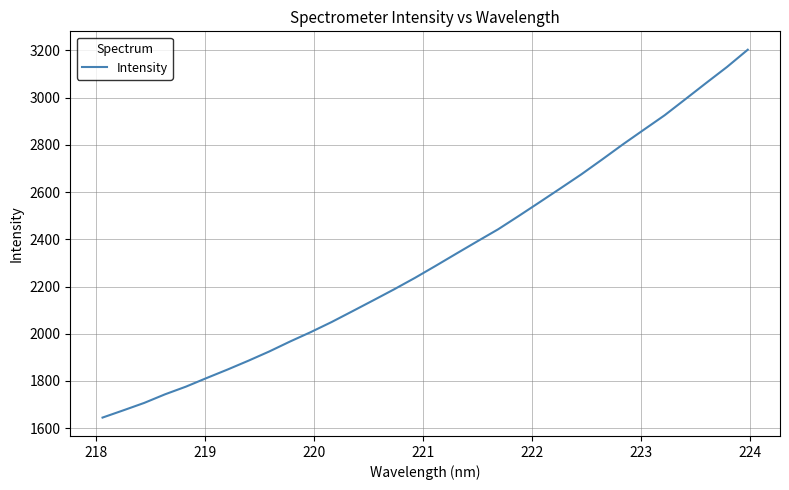

What is the minimum value shown in the chart?

1644.7